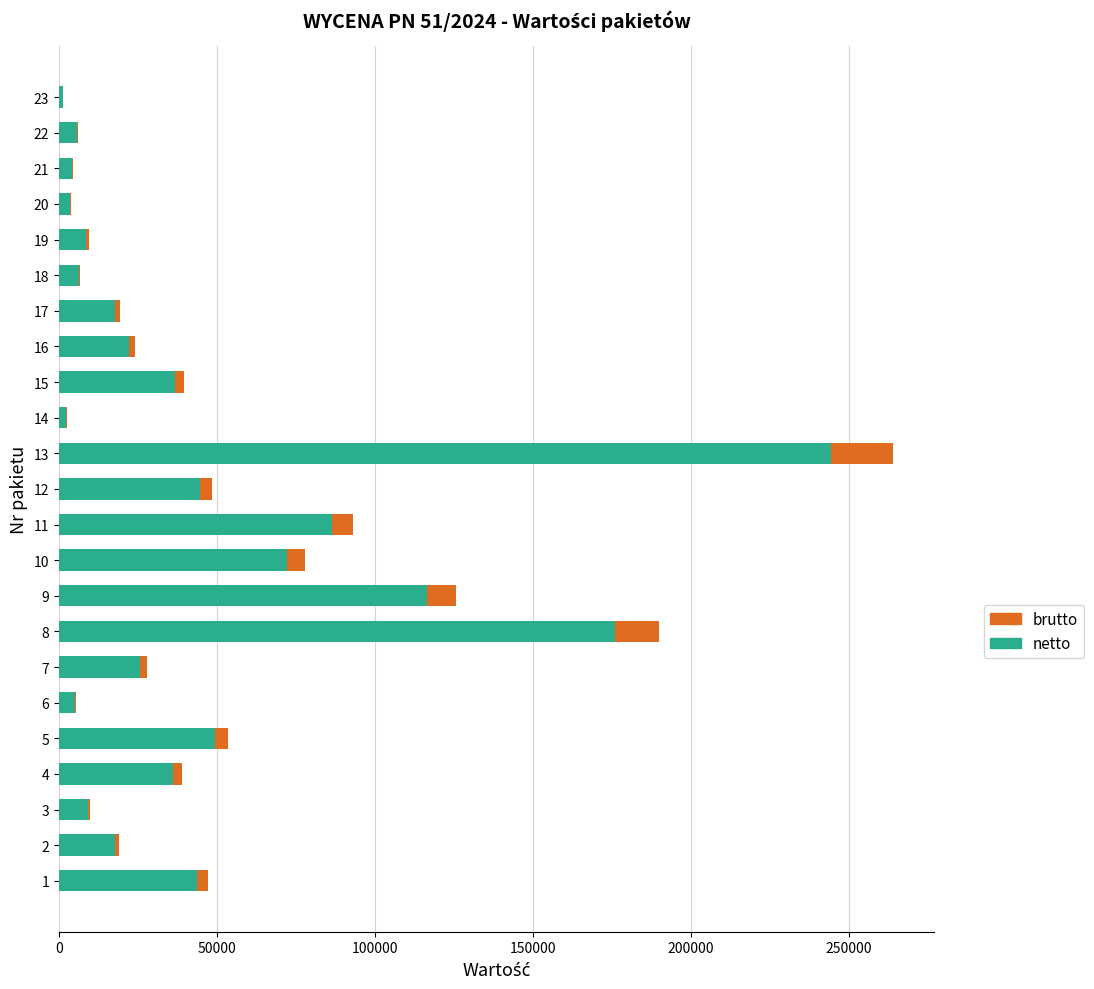

What is the sum of all netto values?

1036896.5